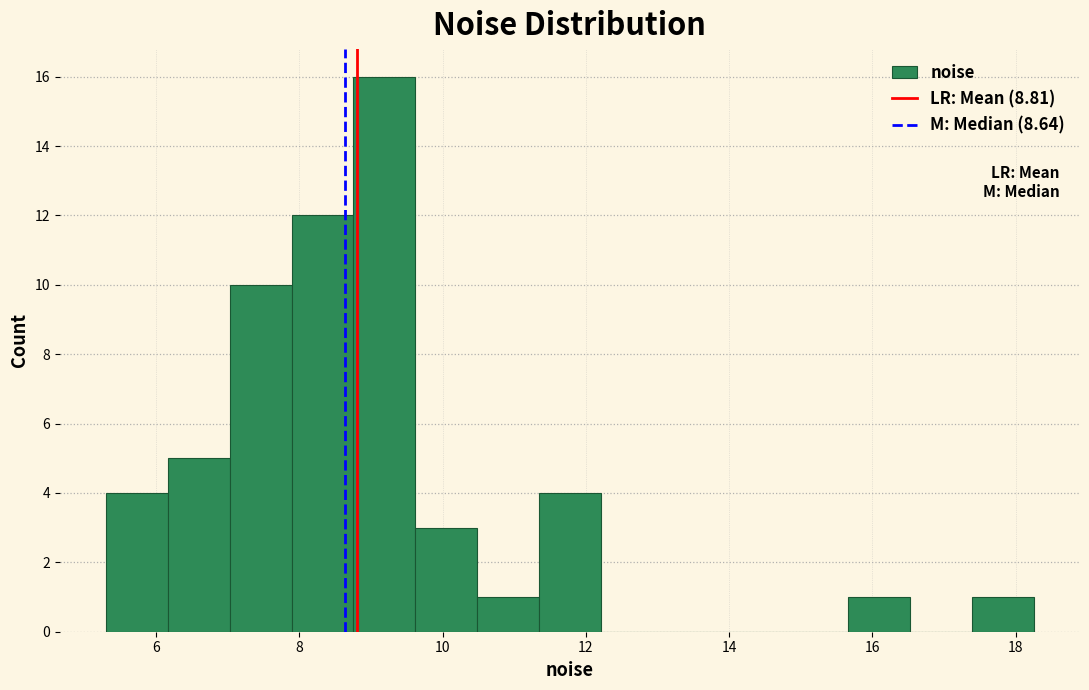

How tall is the bar that spans 6.2 to 7.0 on the x-axis? Neither the bar edges nor the heights are printed on the chart, so give them approximately, as read against the axes.

5